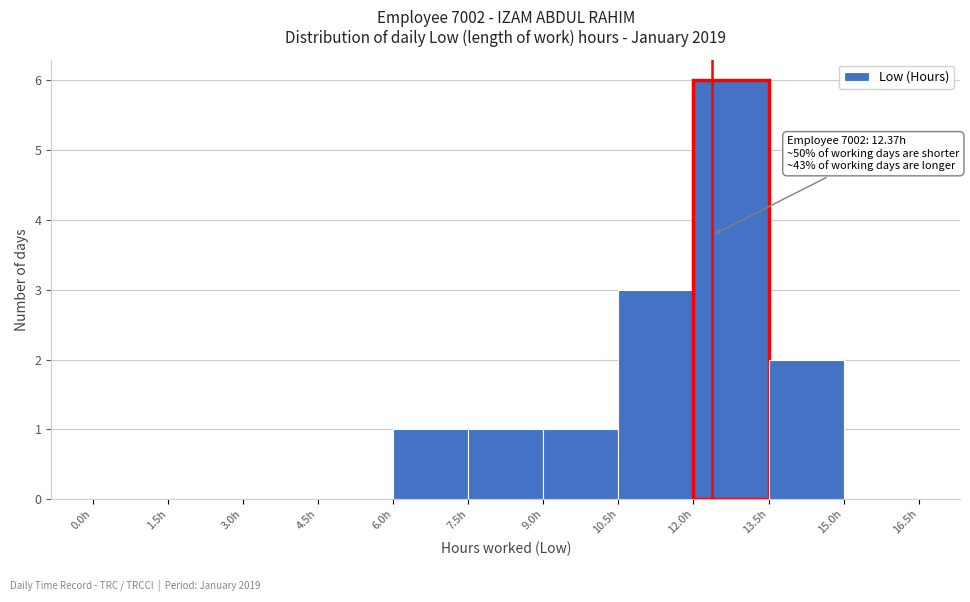

Which range on the x-axis has the tallest bar?

12.0 to 13.5